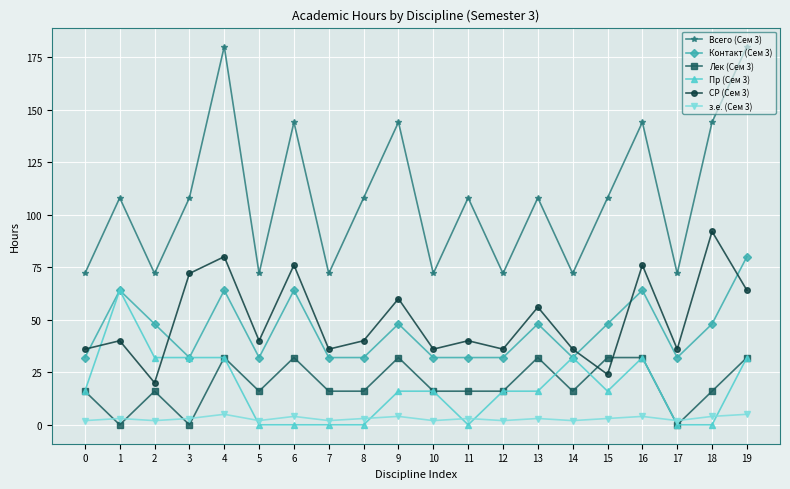

Which series has the largest total across all categories?

Всего (Сем 3)